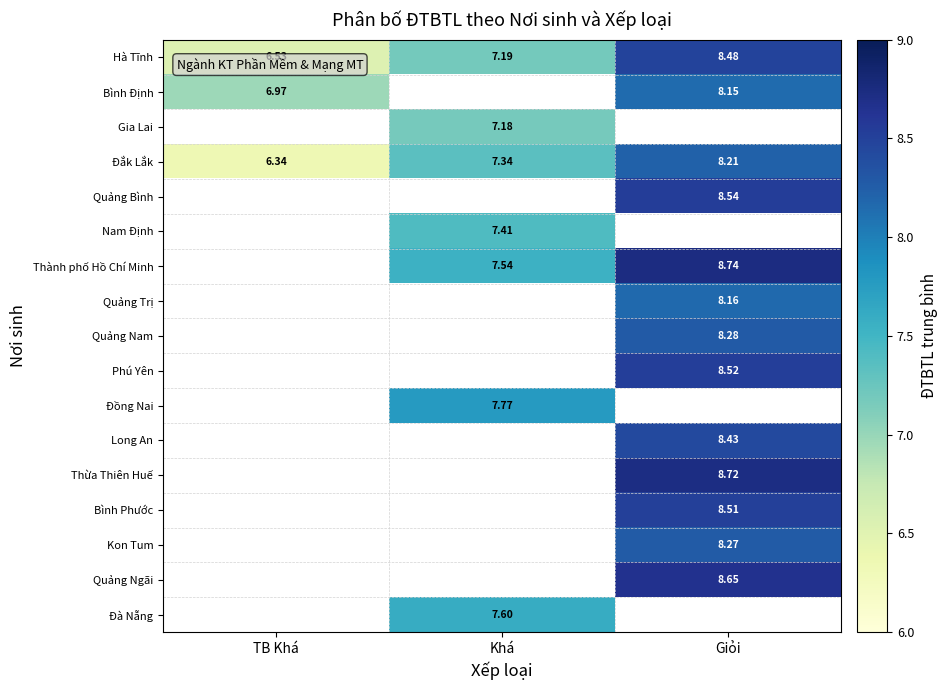

Rank the categories by Hà Tĩnh value from highest to lowest.

Giỏi, Khá, TB Khá